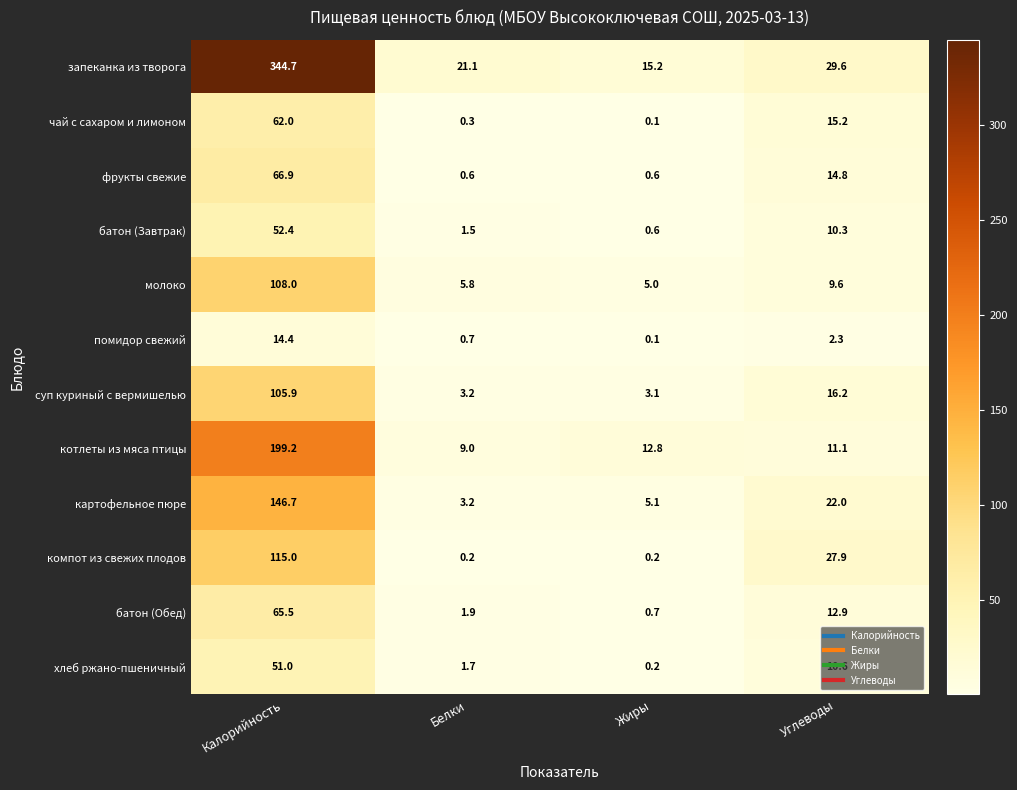

Which category has the highest value in the молоко series?

Калорийность